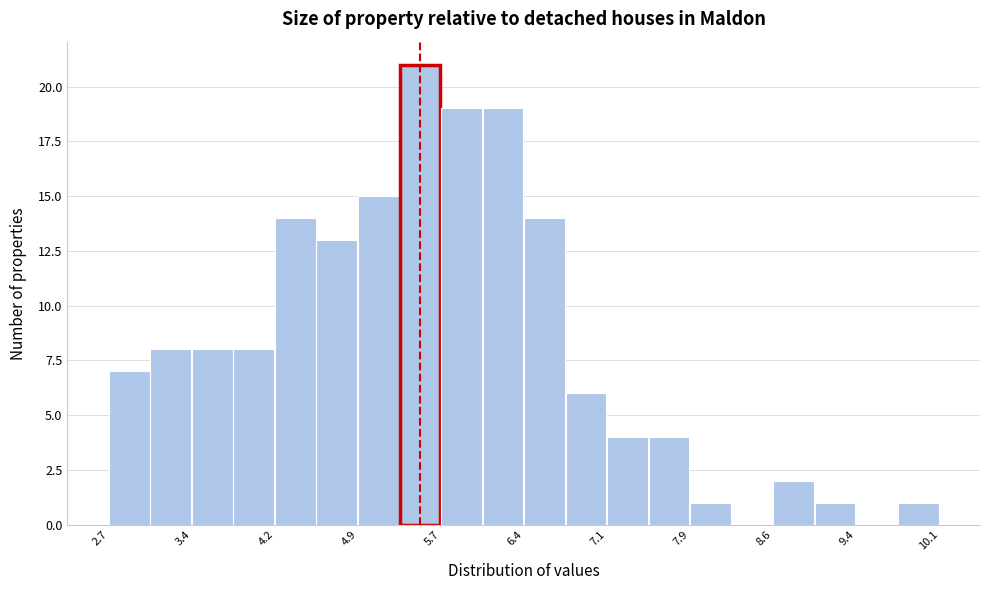

Around what value on the x-axis is the tallest bar? Give the approximate position of its centre, as read against the axis.

5.5